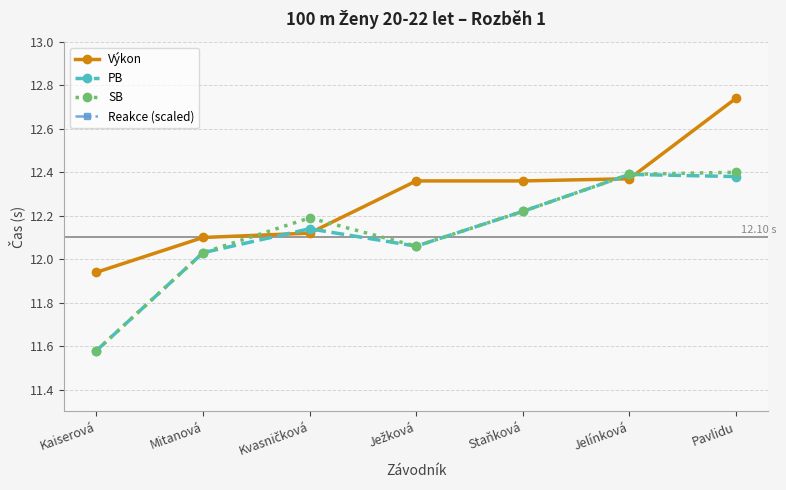

What is the value of the Výkon point at the 5th from the left?

12.4